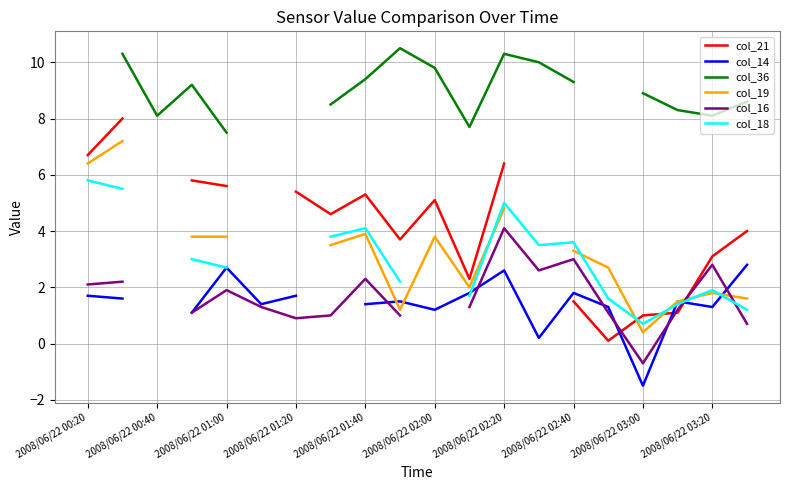

How many times do col_19 and col_16 cross each other?

2